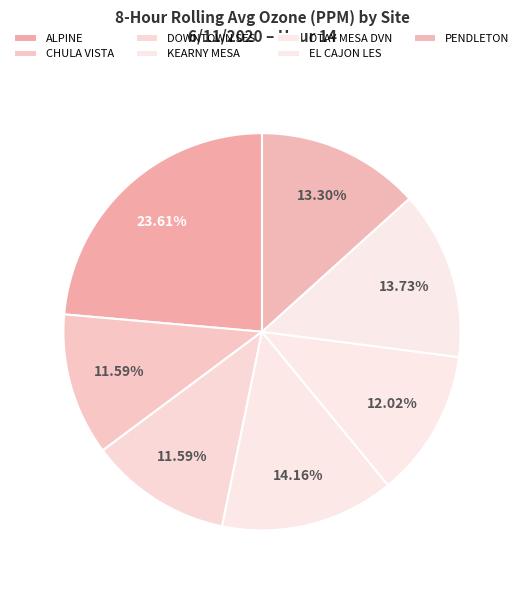

How many segments does this pie chart have?

7